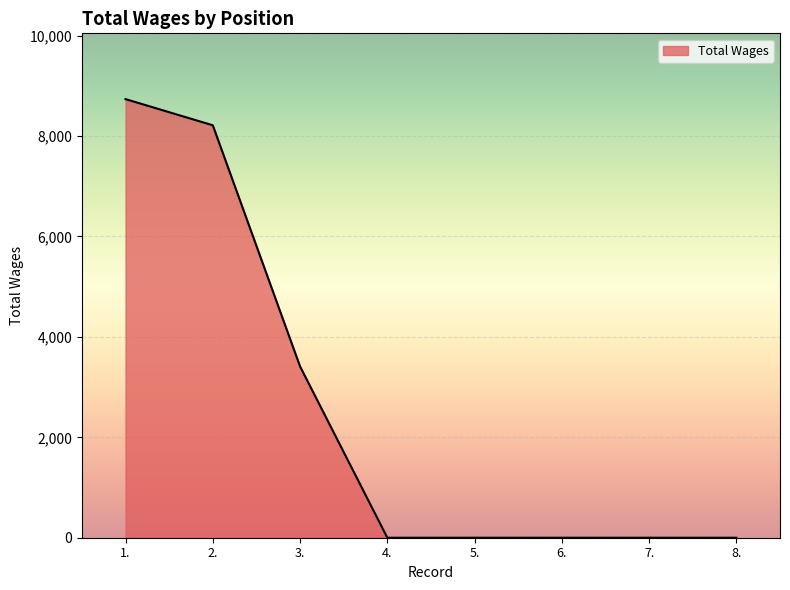

Is it true that the value at 1. is 8735?

True